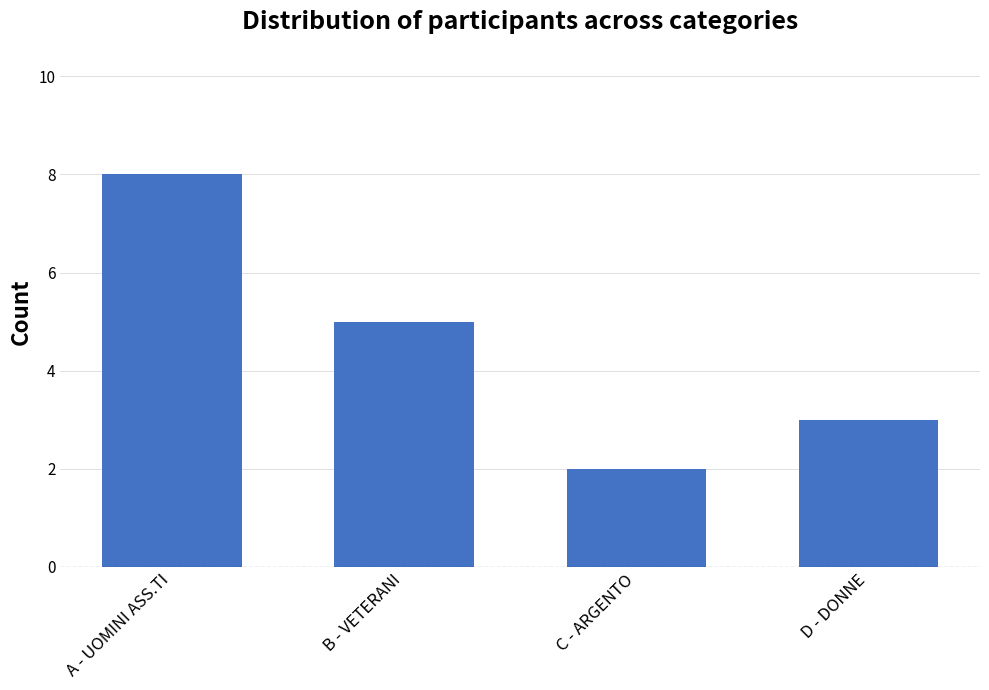

Reading right to left, list all the values displayed in this chart.

D - DONNE=3	C - ARGENTO=2	B - VETERANI=5	A - UOMINI ASS.TI=8